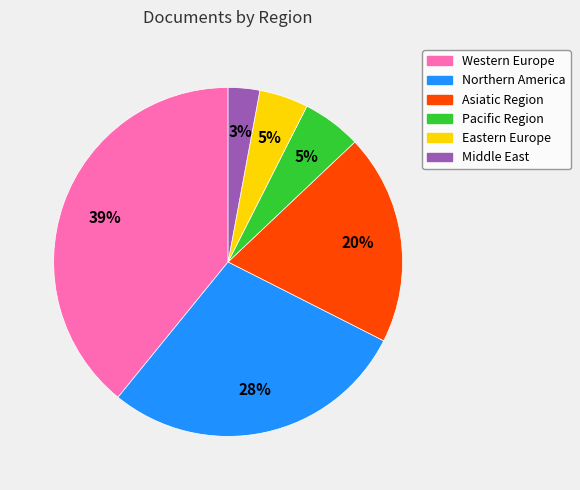

Count the number of slices in the pie.

6